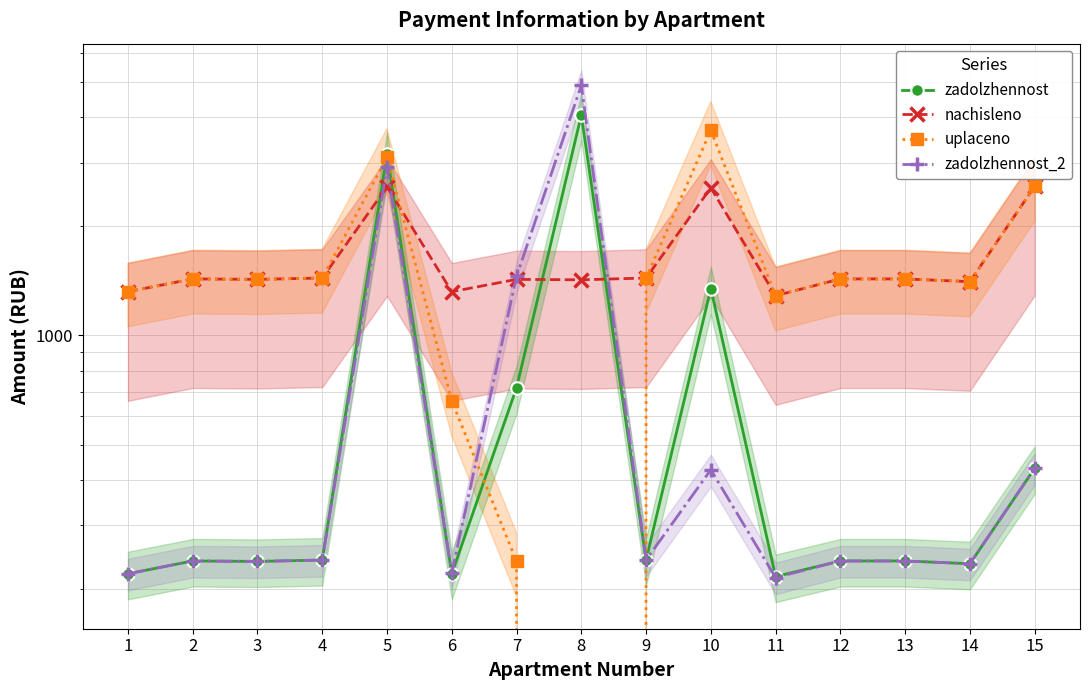

Is it true that zadolzhennost equals 387.1 at 14?

False